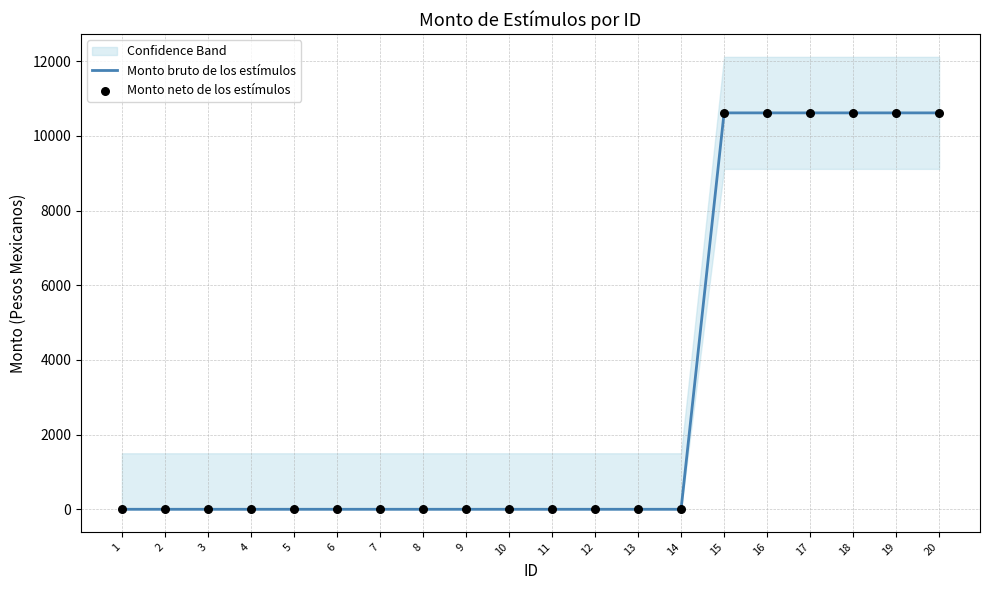

Is the value of Monto neto de los estímulos at 17 greater than the value of Monto bruto de los estímulos at 3?

Yes